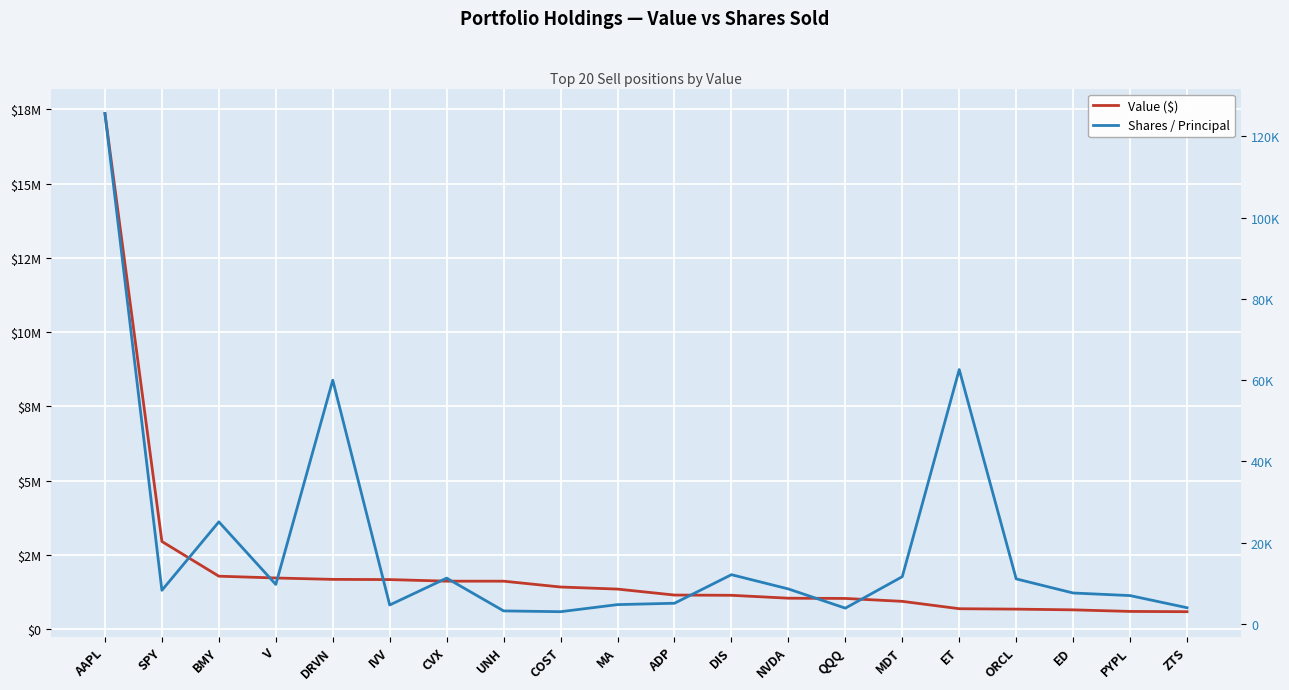

Reading left to right, extract all data points from this chart.

Value ($): 17366000	2955000	1786000	1726000	1679000	1672000	1619000	1618000	1422000	1352000	1151000	1143000	1045000	1037000	939000	691000	677000	653000	600000	591000
Shares / Principal: 125655	8272	25125	9717	60000	4661	11270	3203	3010	4753	5087	12121	8609	3881	11630	62608	11082	7611	6973	3987